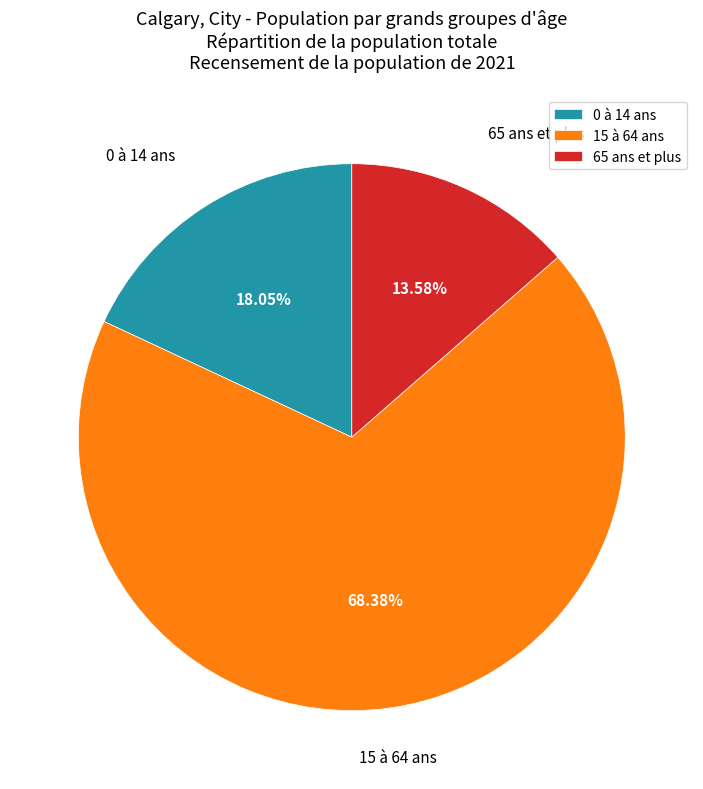

What percentage is the 0 à 14 ans slice, to the nearest percent?

18%